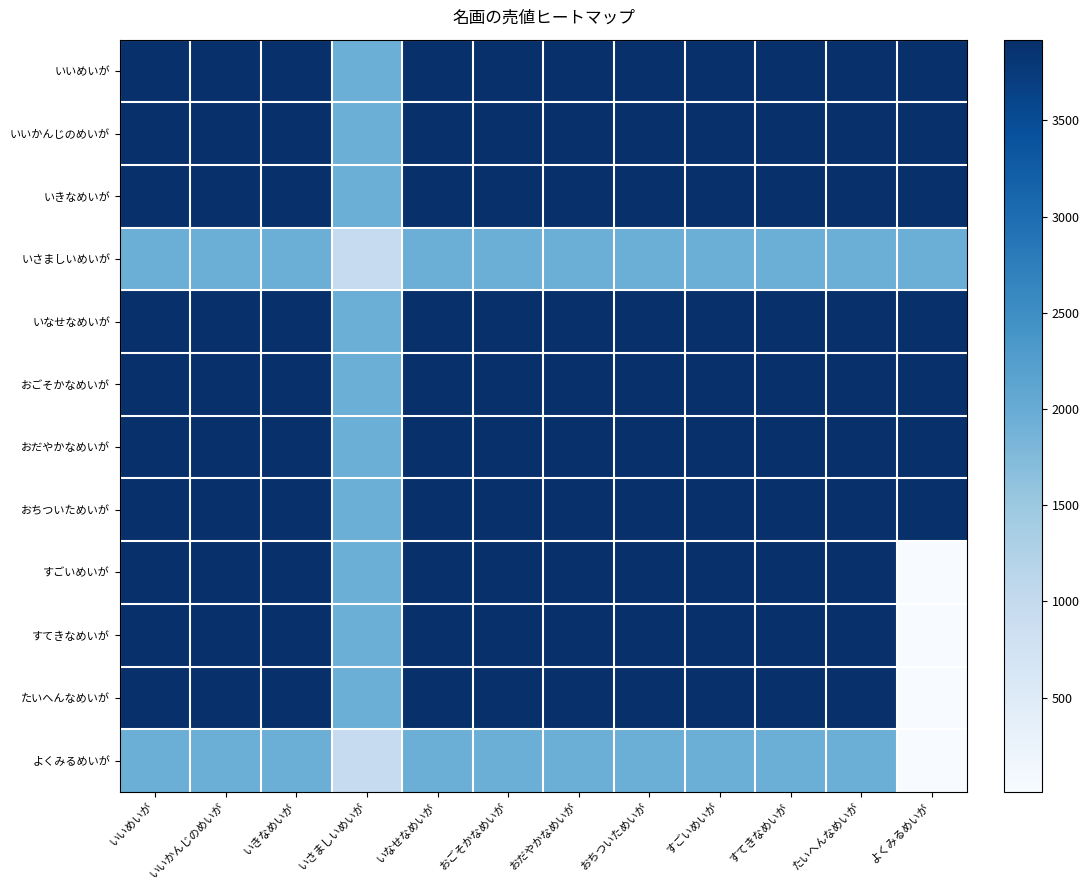

Rank the series at いいかんじのめいが from highest to lowest value.

いいめいが, いいかんじのめいが, いきなめいが, いなせなめいが, おごそかなめいが, おだやかなめいが, おちついためいが, すごいめいが, すてきなめいが, たいへんなめいが, いさましいめいが, よくみるめいが